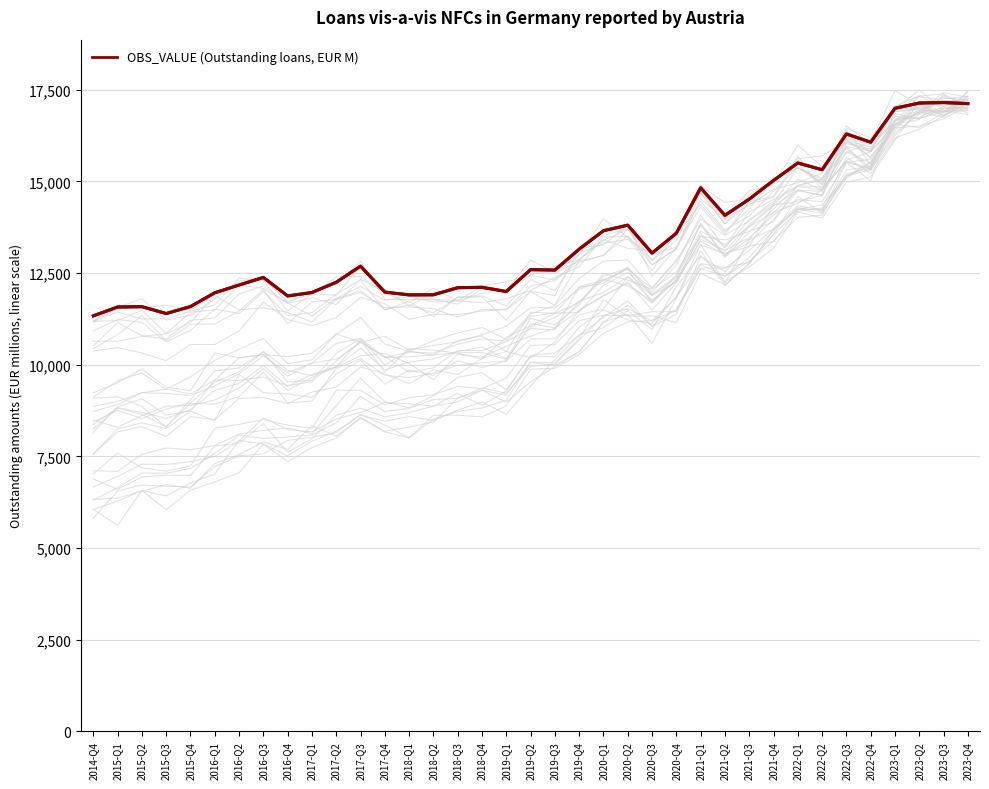

Rank the categories by value from highest to lowest.

2023-Q3, 2023-Q2, 2023-Q4, 2023-Q1, 2022-Q3, 2022-Q4, 2022-Q1, 2022-Q2, 2021-Q4, 2021-Q1, 2021-Q3, 2021-Q2, 2020-Q2, 2020-Q1, 2020-Q4, 2019-Q4, 2020-Q3, 2017-Q3, 2019-Q2, 2019-Q3, 2016-Q3, 2017-Q2, 2016-Q2, 2018-Q4, 2018-Q3, 2019-Q1, 2017-Q4, 2017-Q1, 2016-Q1, 2018-Q2, 2018-Q1, 2016-Q4, 2015-Q4, 2015-Q2, 2015-Q1, 2015-Q3, 2014-Q4